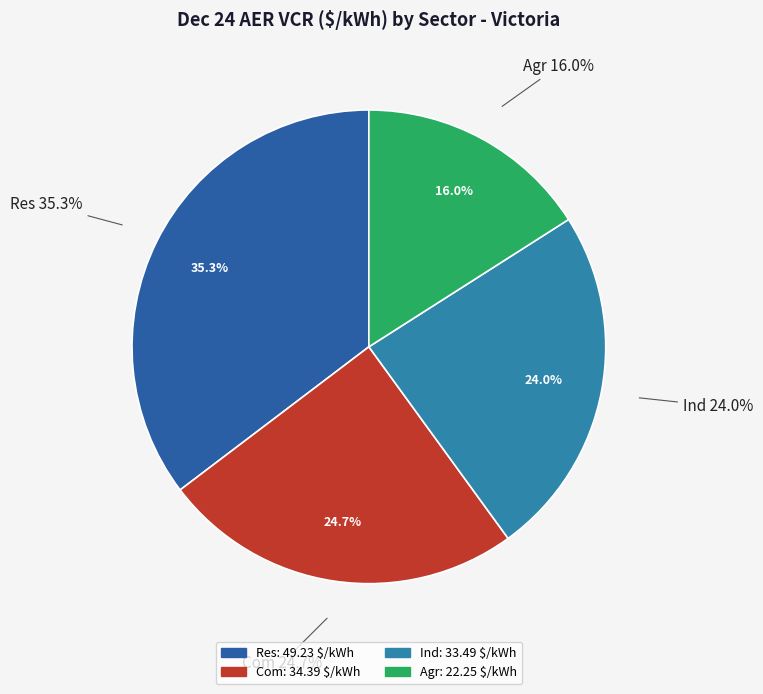

To the nearest percent, what is the difference between the Com (34.39) and Res (49.23) slice percentages?

11%